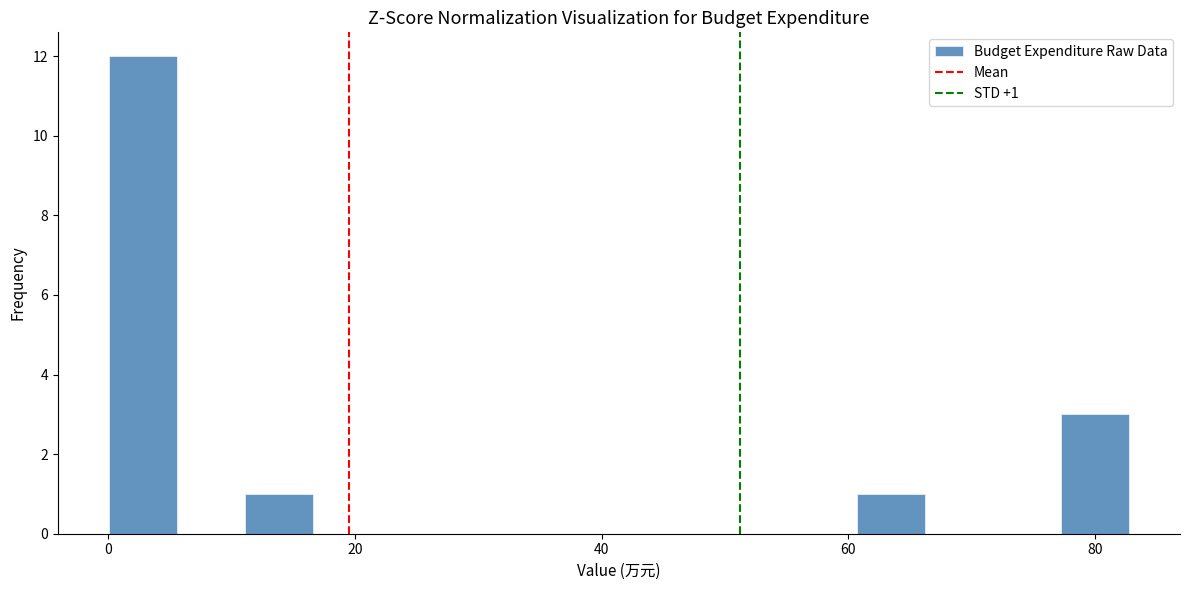

Around what value on the x-axis is the tallest bar? Give the approximate position of its centre, as read against the axis.

2